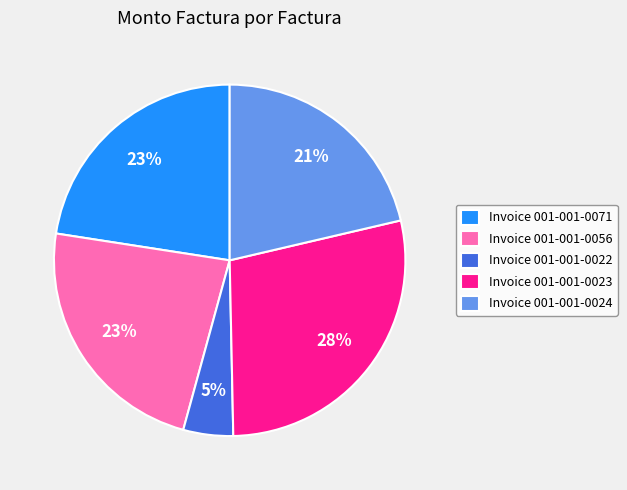

Combined, do Invoice 001-001-0056 and Invoice 001-001-0024 account for over 50%?

No